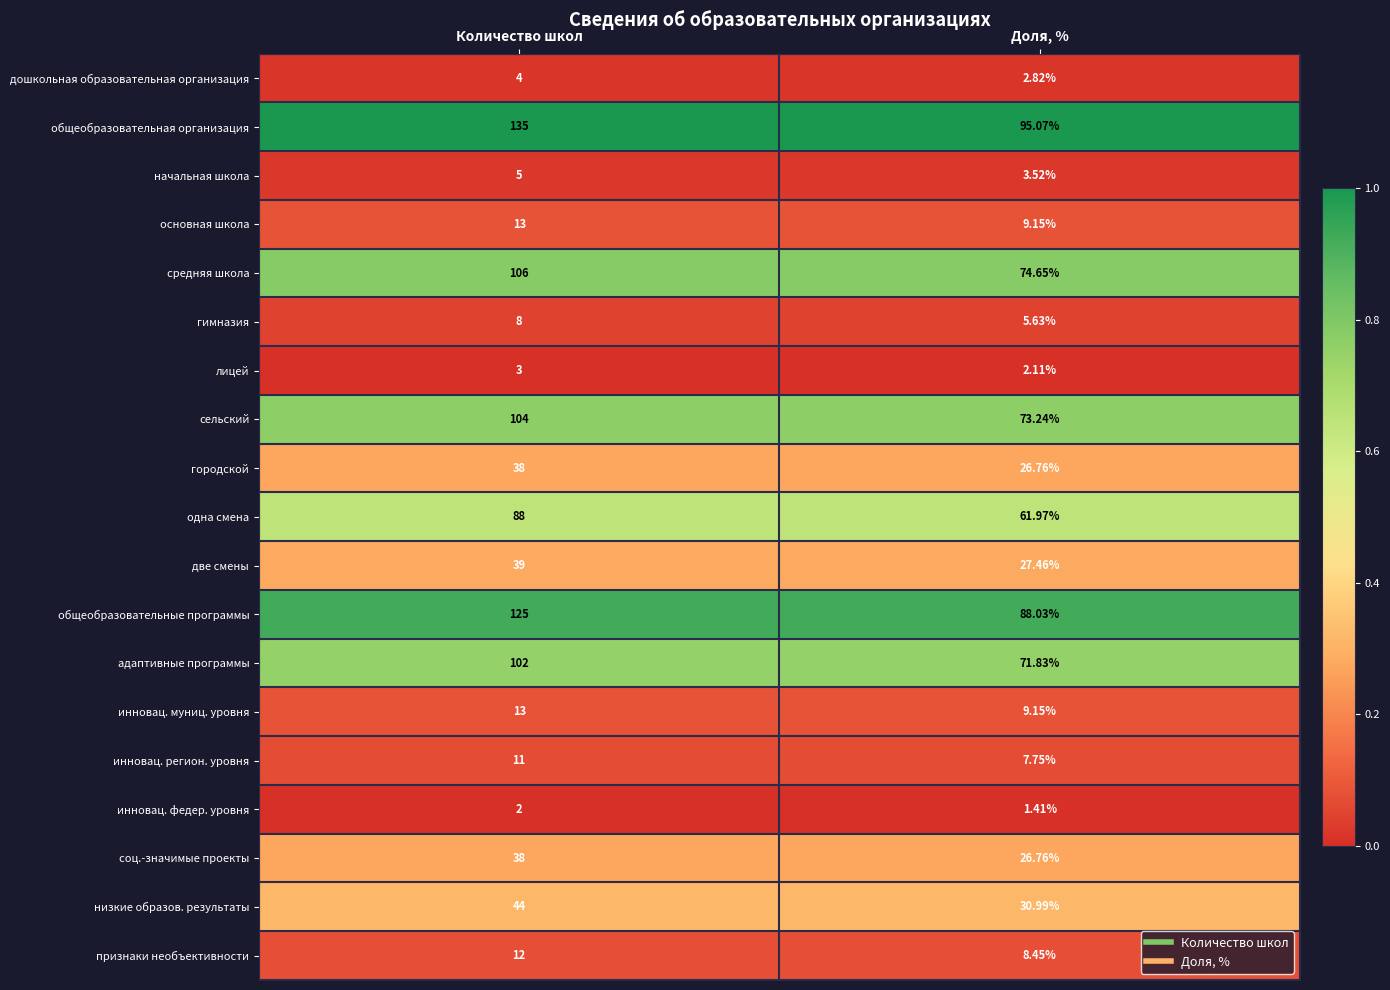

Where is средняя школа nearest to the value 90?

Доля, %